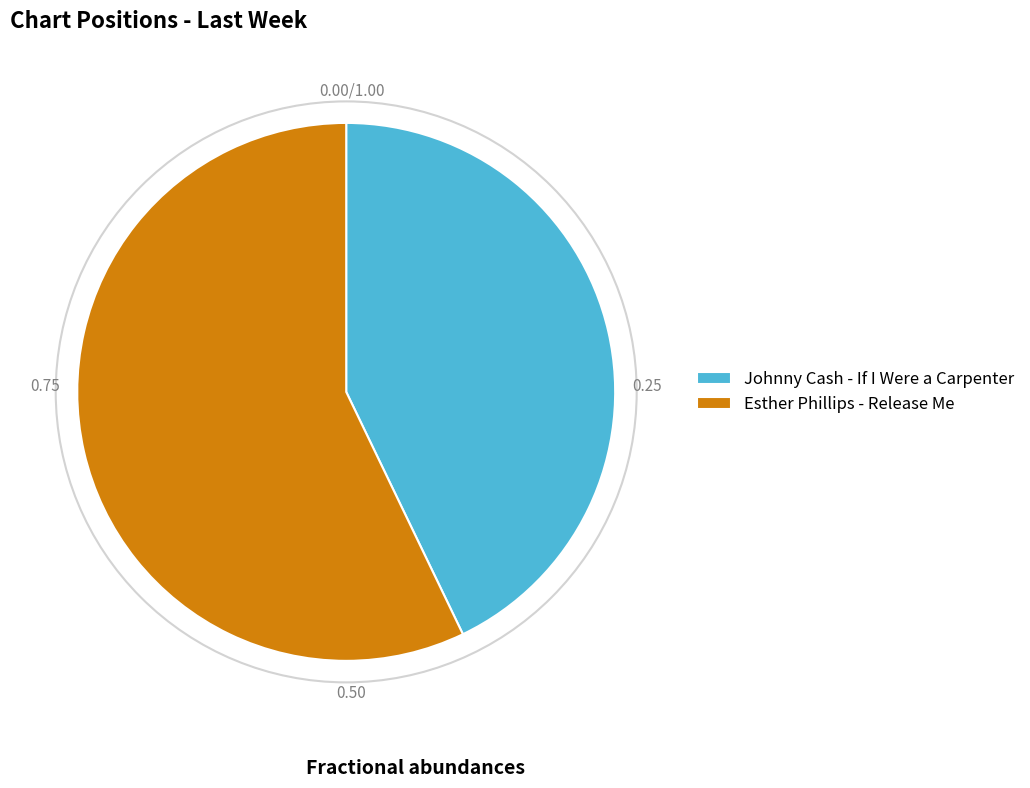

Which category has the biggest portion of the pie?

Esther Phillips - Release Me